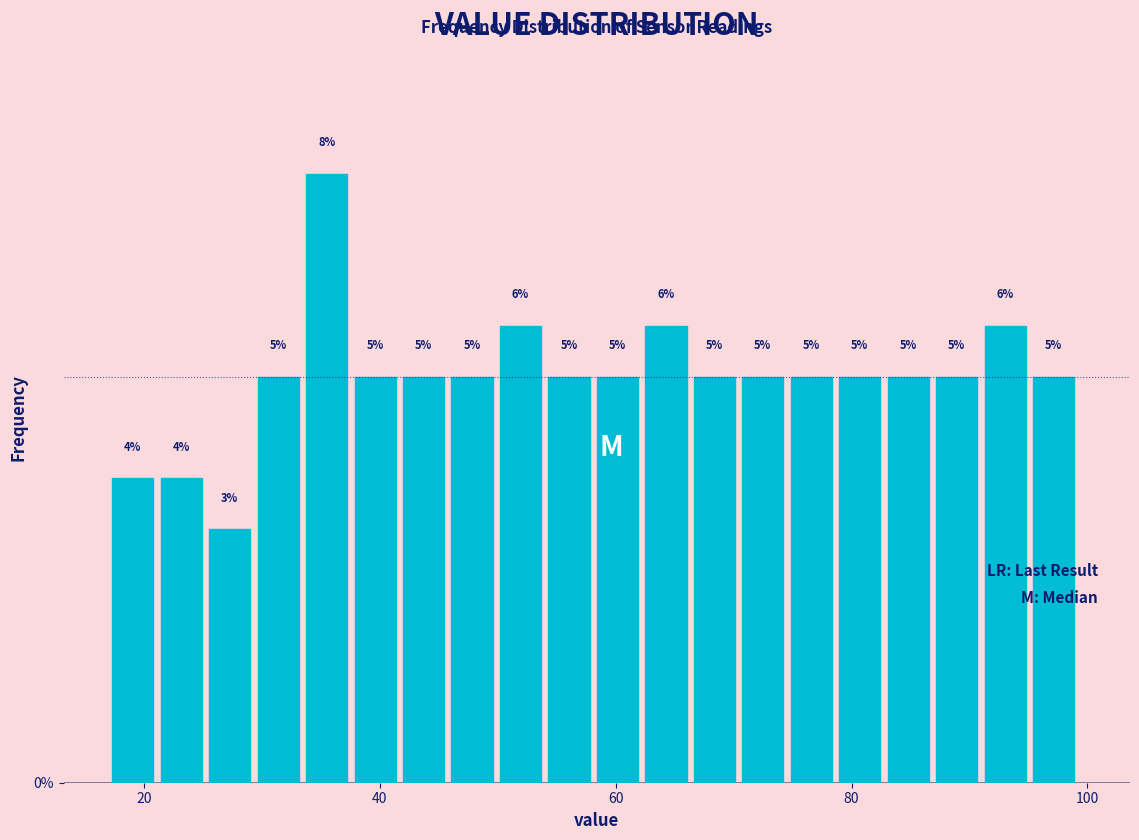

Around what value on the x-axis is the tallest bar? Give the approximate position of its centre, as read against the axis.

36